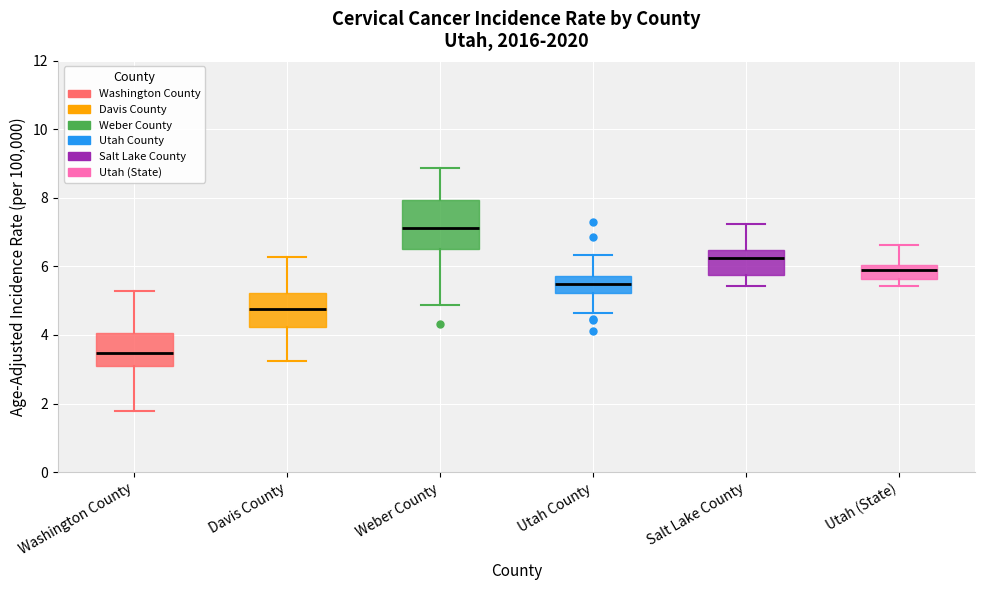

Where is the upper edge of the box for Washington County on the y-axis? The values are not printed on the chart, so give them approximately, as read against the axis.

4.0